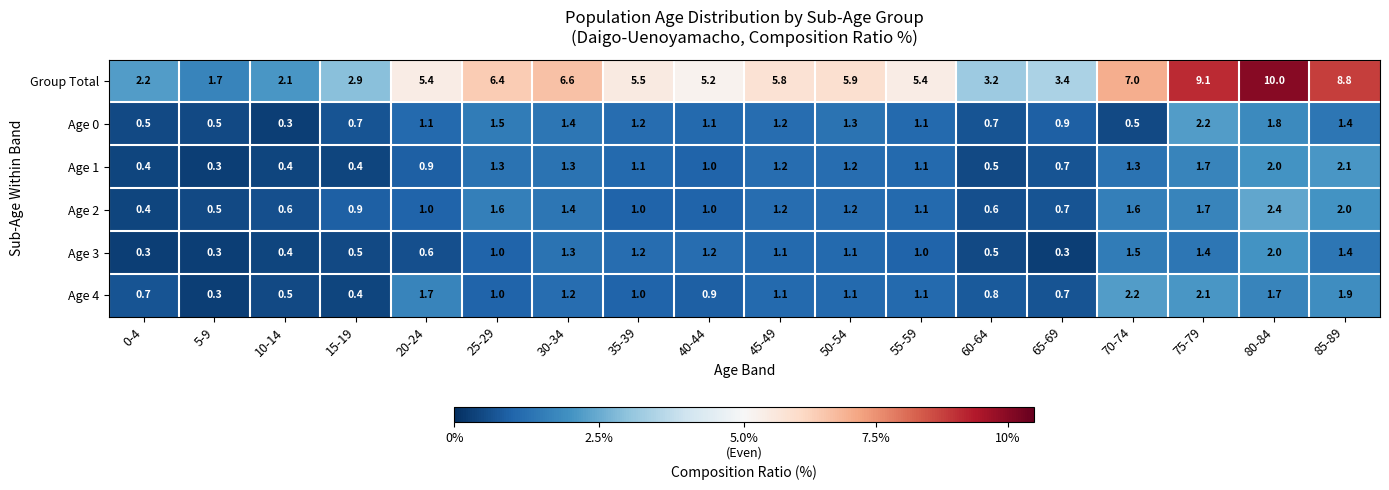

Which series has the largest total across all categories?

Group Total